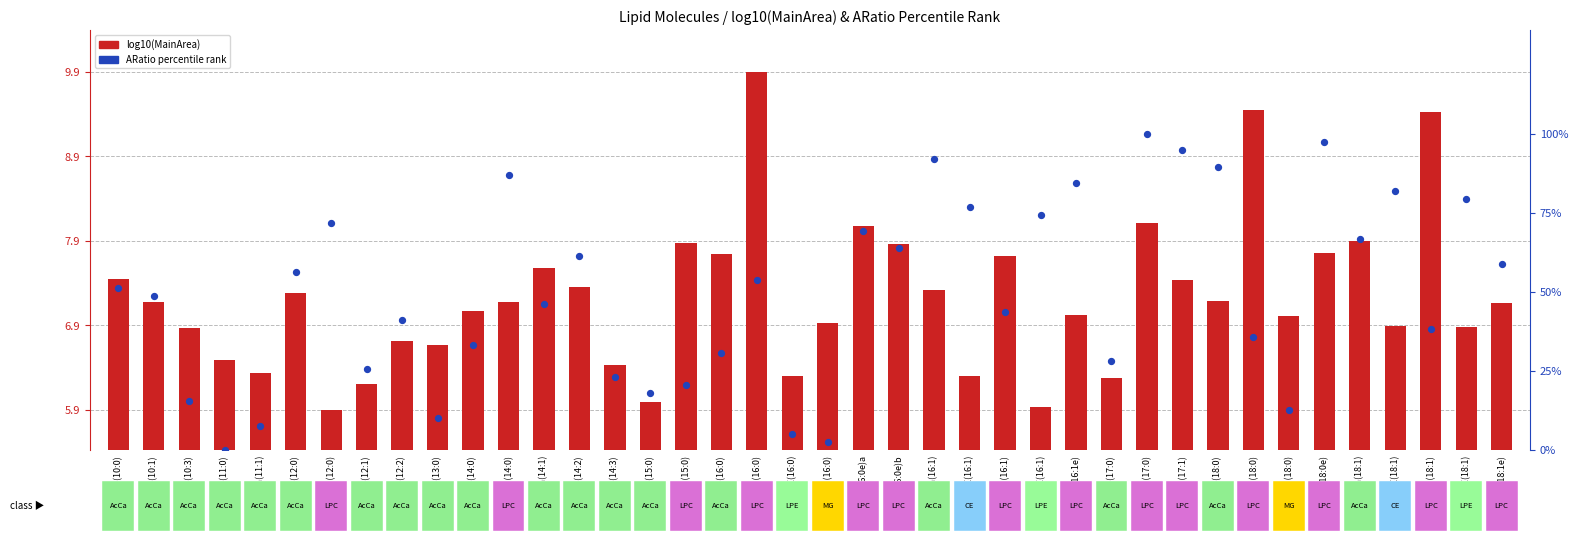

Which series reaches the maximum Y coordinate?

ARatio percentile rank